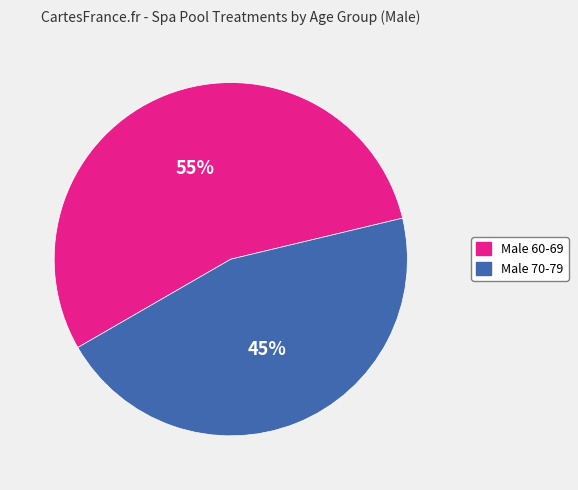

Which slice is the smallest?

Male 70-79